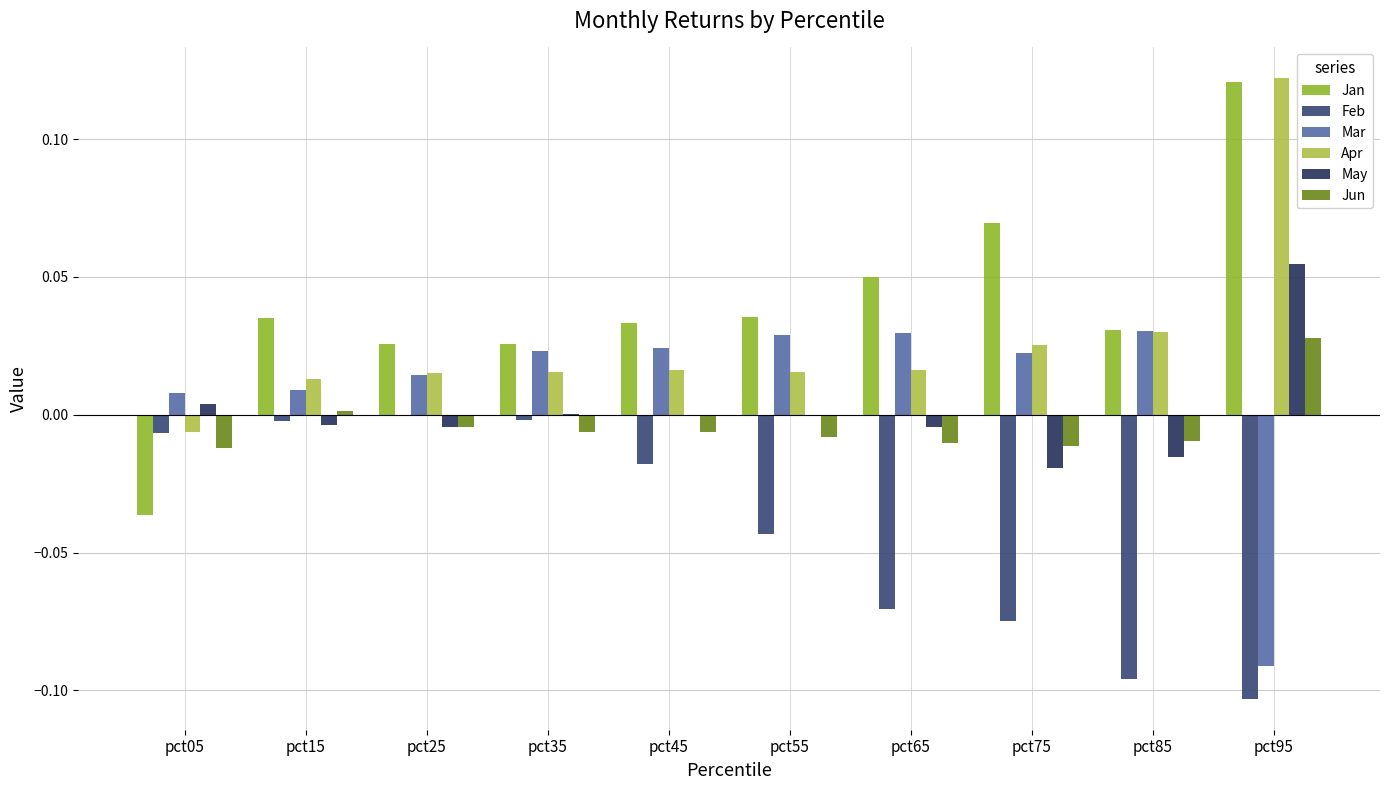

What are all the series names shown in the legend?

Jan, Feb, Mar, Apr, May, Jun